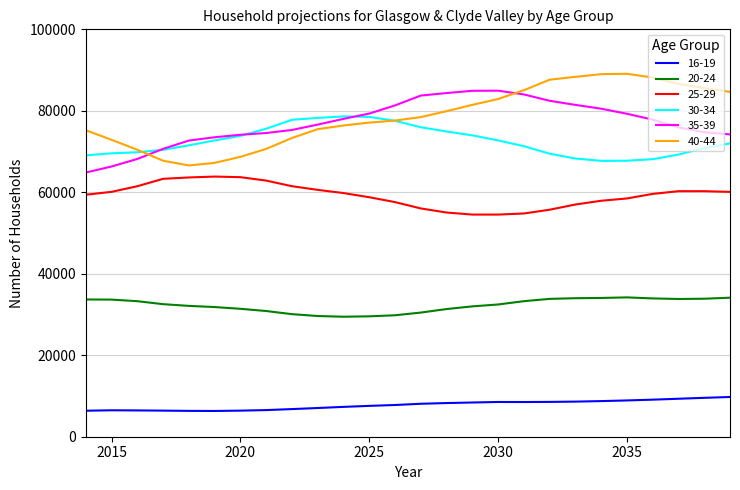

List the series in order of their peak value, lowest first.

16-19, 20-24, 25-29, 30-34, 35-39, 40-44